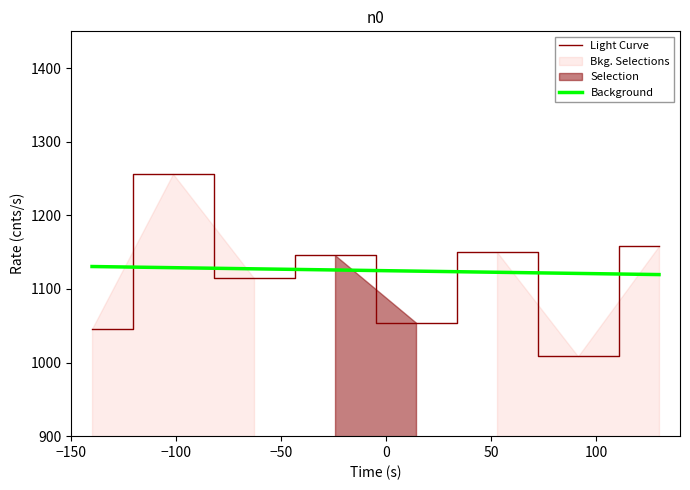

What is the minimum value shown in the chart?

1008.3